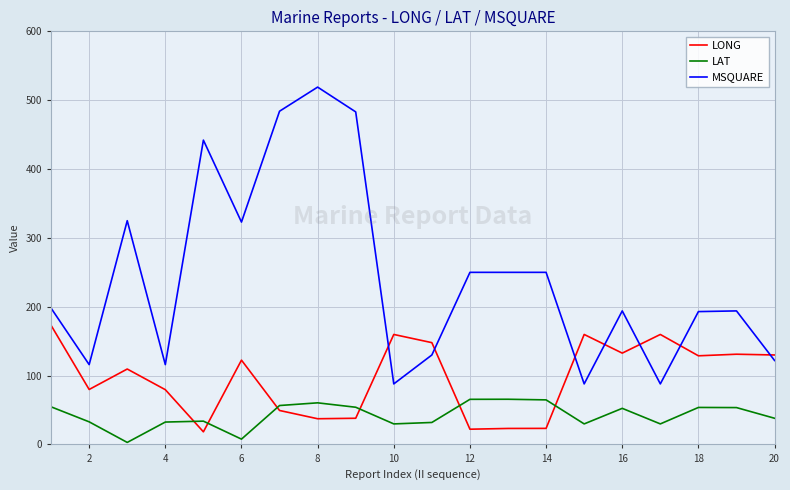

What is the difference between the maximum and minimum values in the LONG series?

154.6